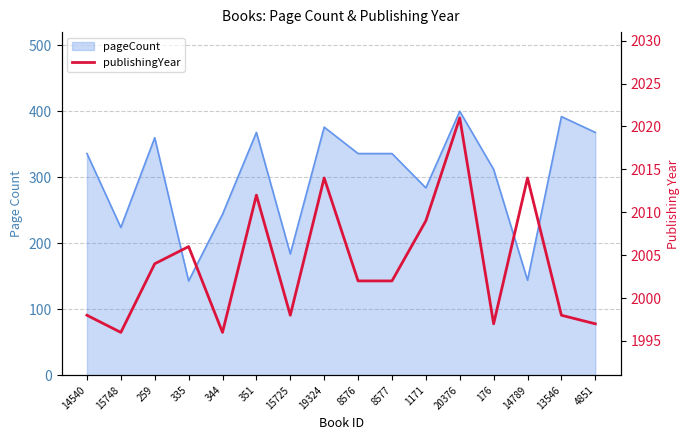

True or false: there are more than 2 points higher than both neighbors.

True